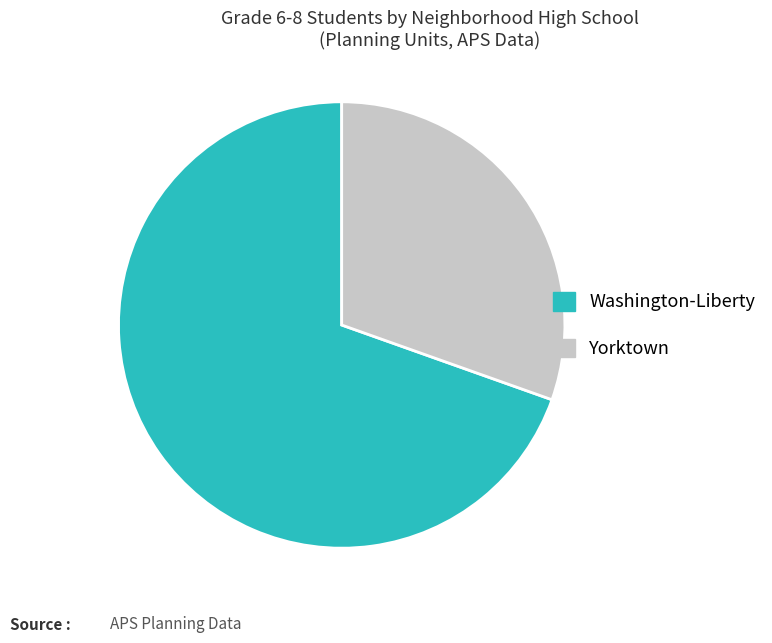

Is the sum of Washington-Liberty and Yorktown greater than half?

Yes